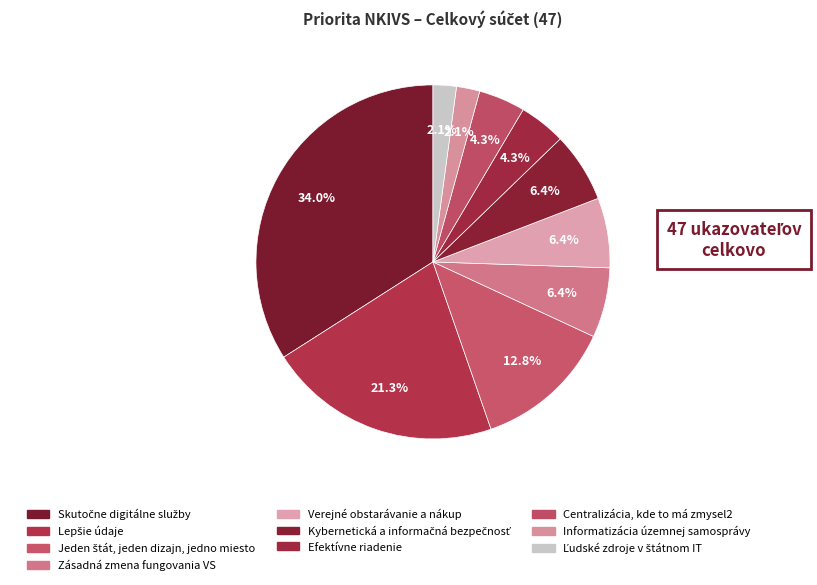

To the nearest percent, what percentage of the pie is Zásadná zmena fungovania VS?

6%